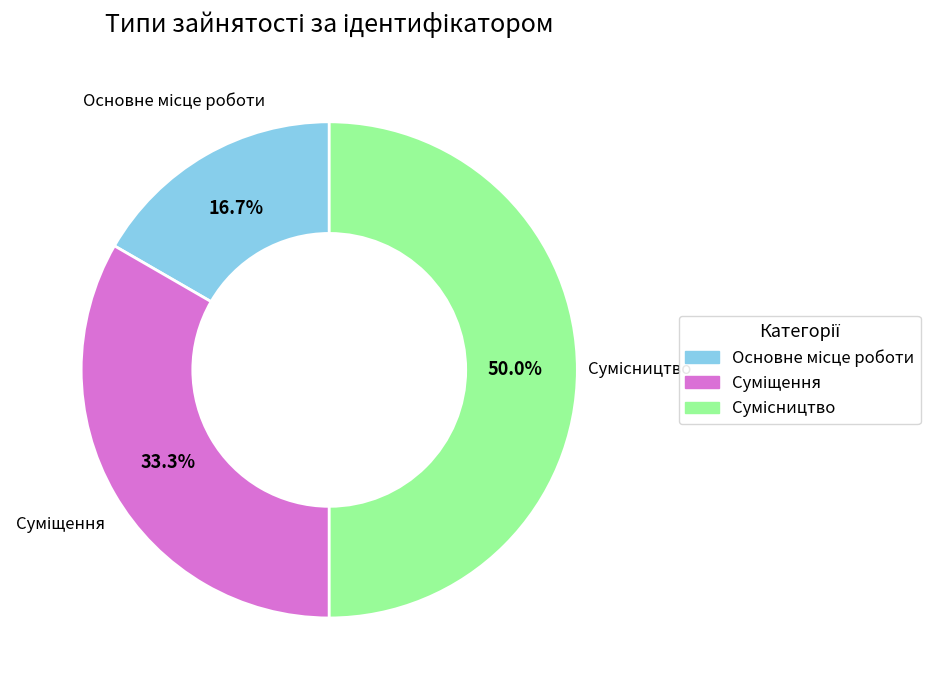

What is the smallest slice in the pie chart?

Основне місце роботи